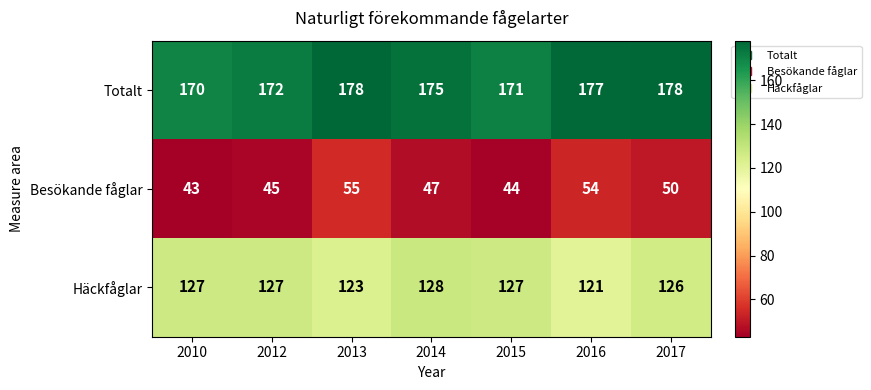

What is the smallest value displayed?

43